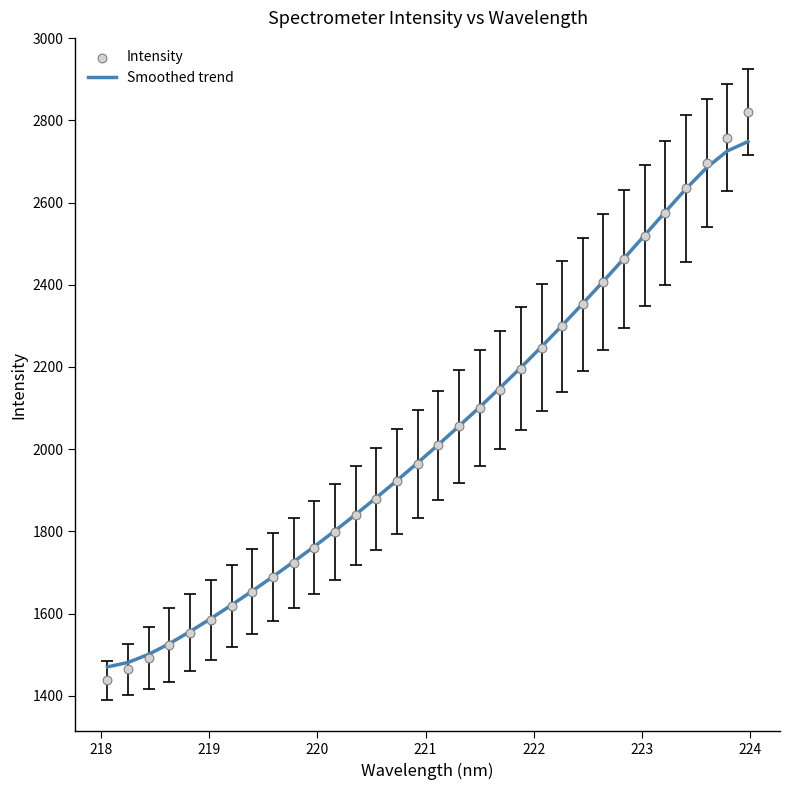

Which series has the largest total across all categories?

Smoothed trend